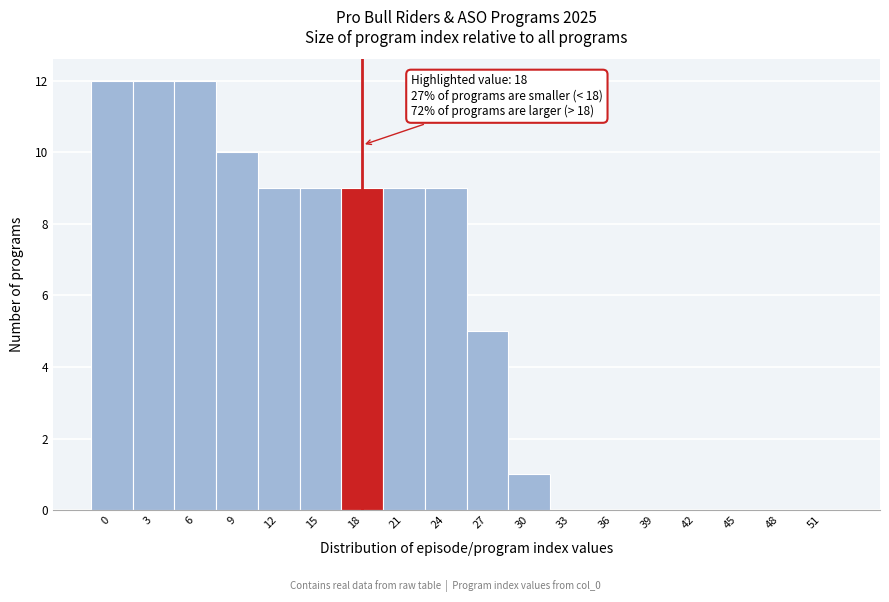

Reading left to right, what are all the values shown in this chart?

0=12	3=12	6=12	9=10	12=9	15=9	18=9	21=9	24=9	27=5	30=1	33=0	36=0	39=0	42=0	45=0	48=0	51=0